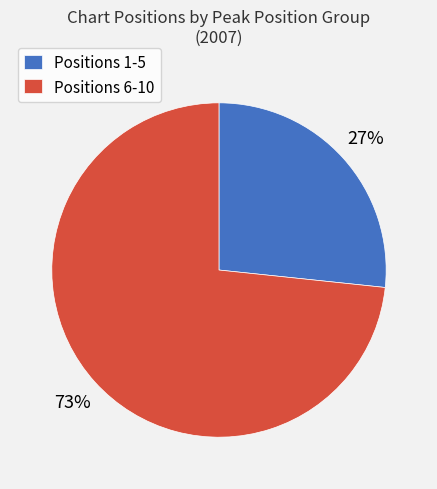

Do Positions 1-5 and Positions 6-10 together represent more than half of the pie?

Yes